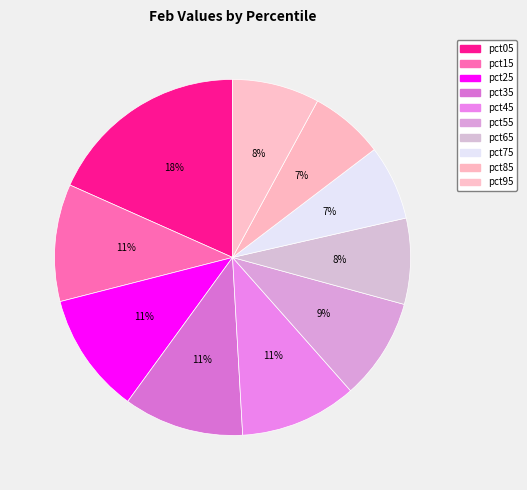

Which category has the biggest portion of the pie?

pct05